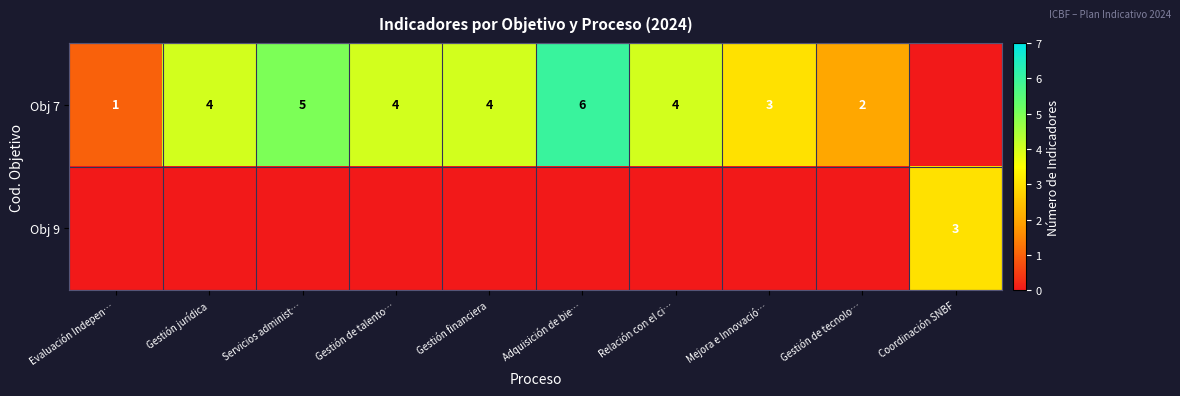

Is it true that Obj 7 equals 4 at Relación con el ci…?

True